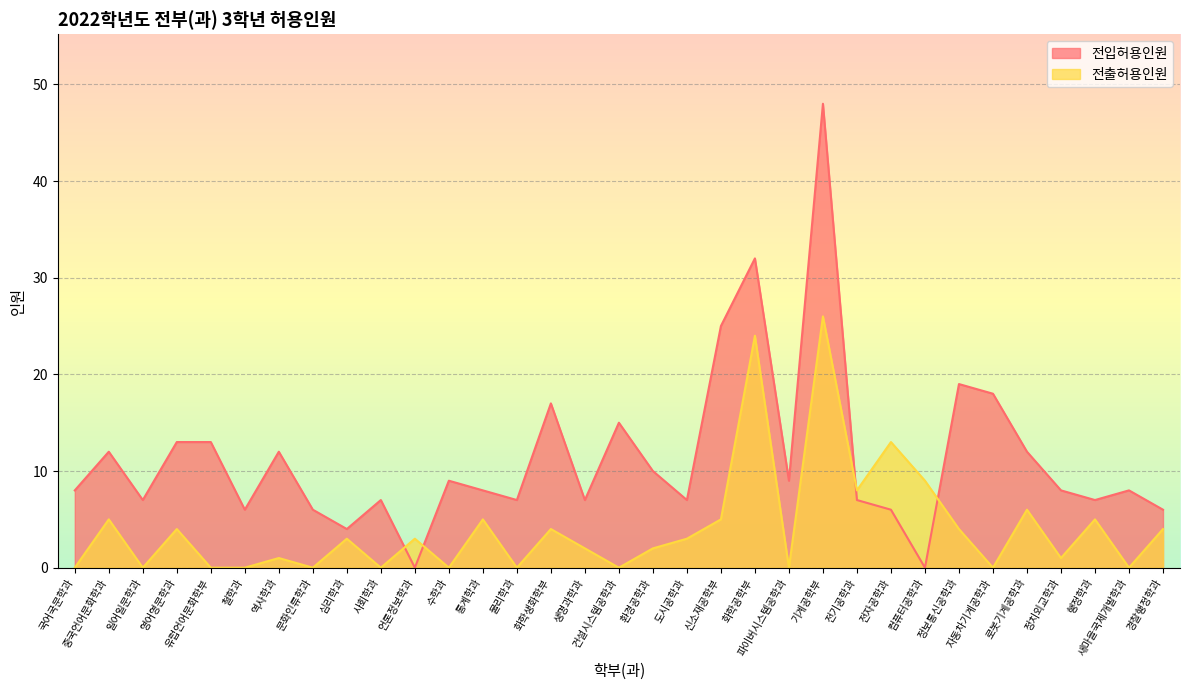

What is the highest value of the 전입허용인원 series?

48